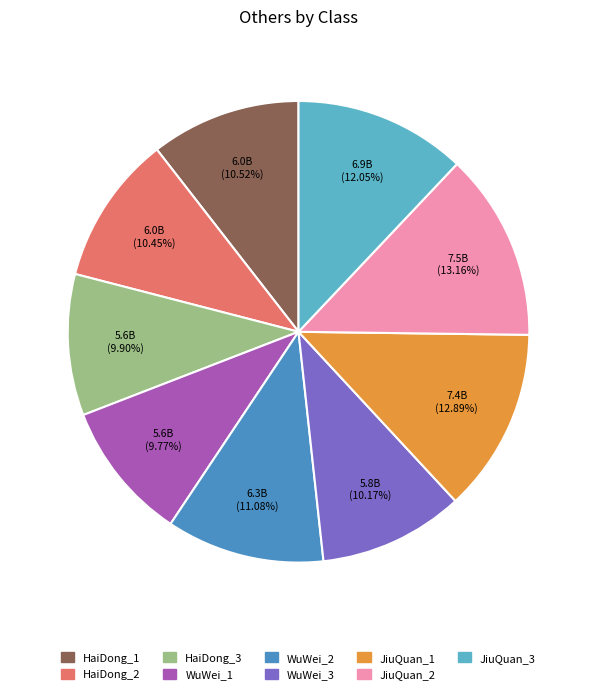

To the nearest percent, what is the combined percentage of WuWei_3 and JiuQuan_3?

22%